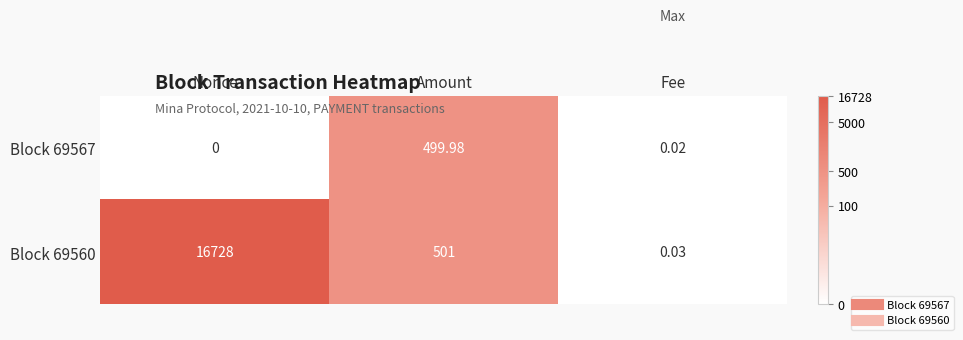

Rank the categories by Block 69567 value from lowest to highest.

Nonce, Fee, Amount